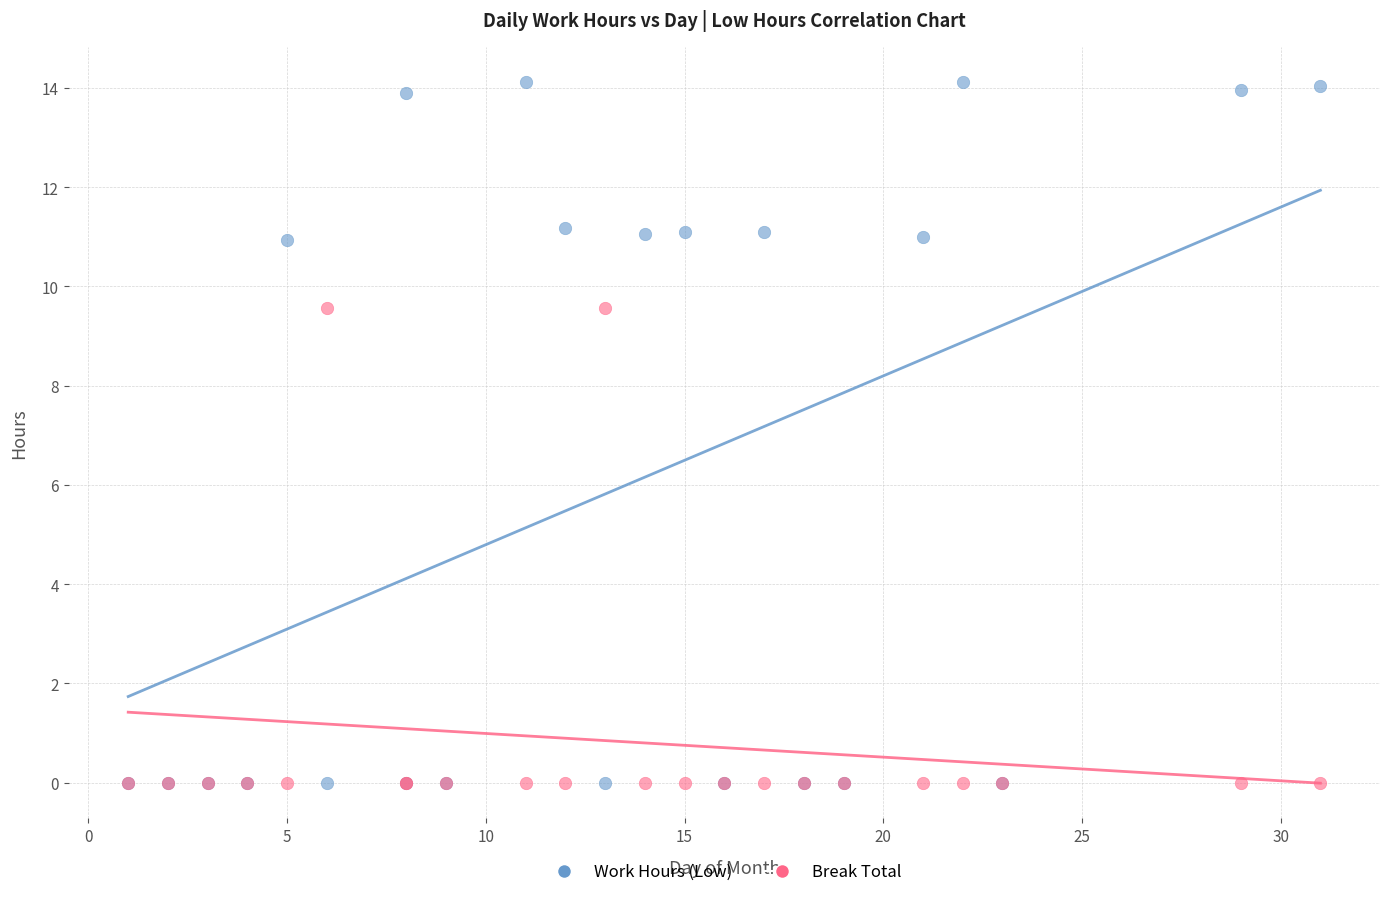

What are all the series names shown in the legend?

Work Hours (Low), Break Total